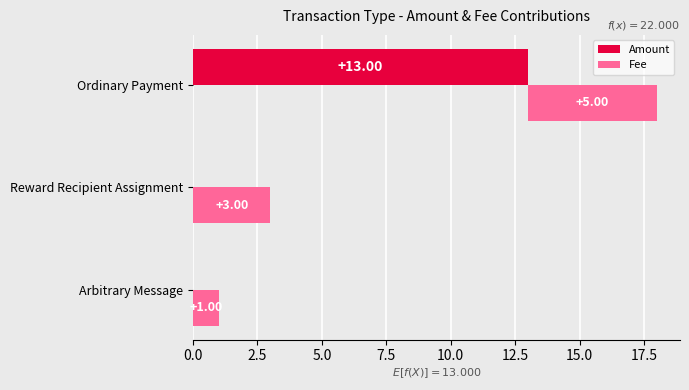

What is the value of the Amount bar at the 3rd from the left?

13